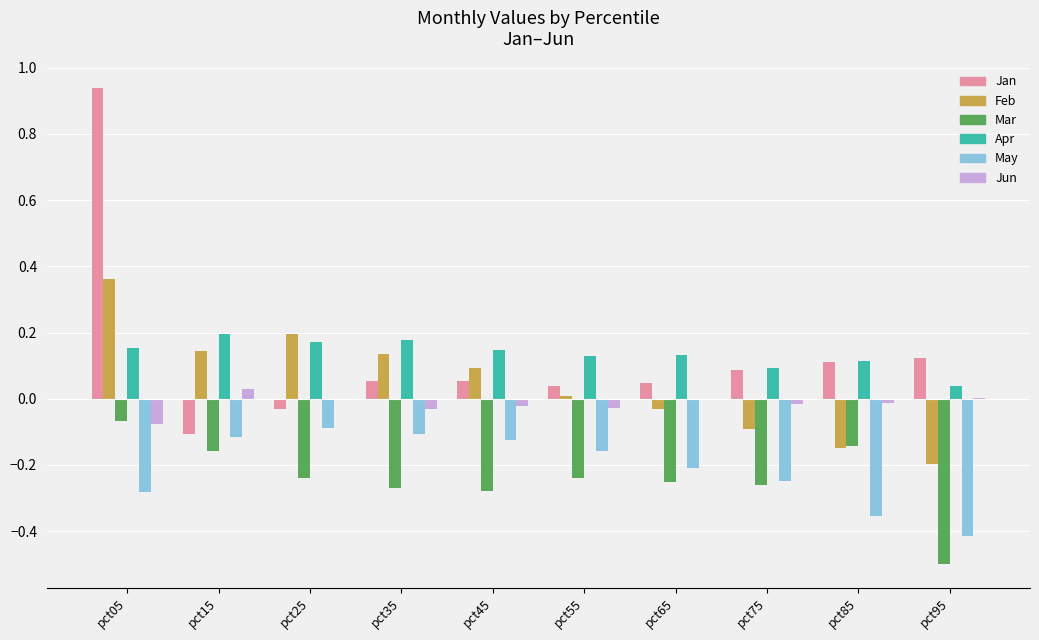

Which series has the largest range (max minus min)?

Jan